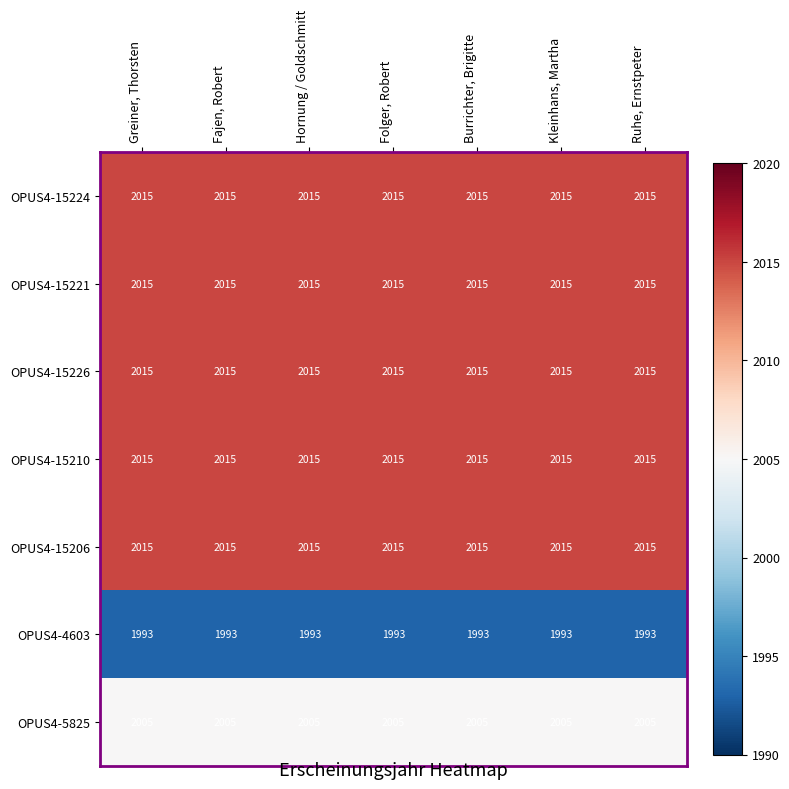

At how many categories does at least one series exceed 1999?

7